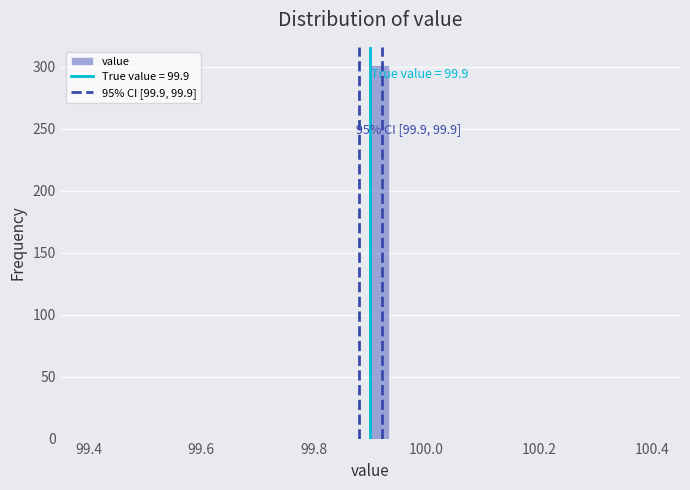

Around what value on the x-axis is the tallest bar? Give the approximate position of its centre, as read against the axis.

99.92